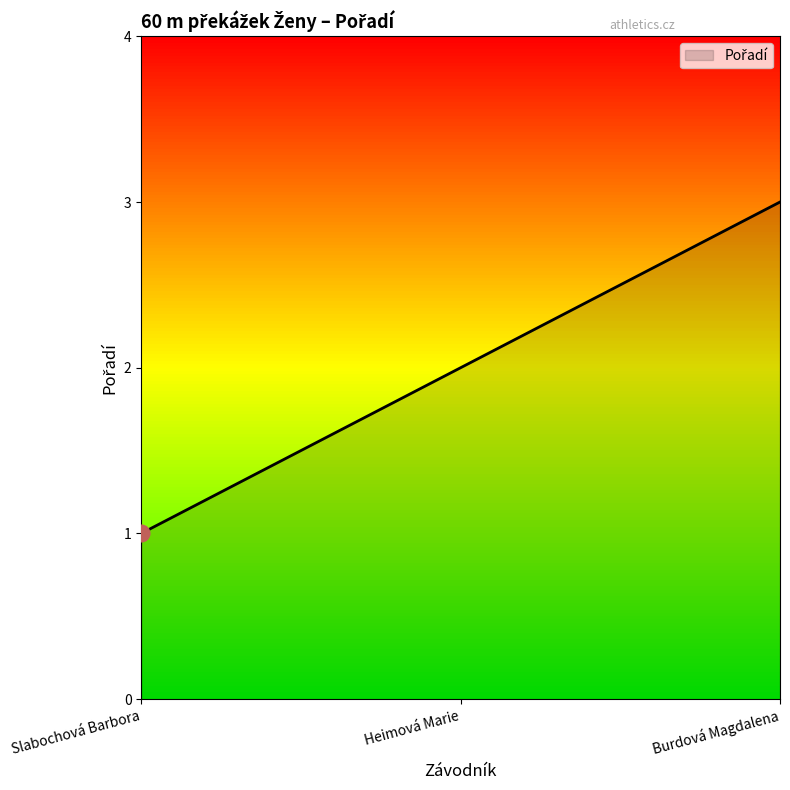

What is the average value?

2